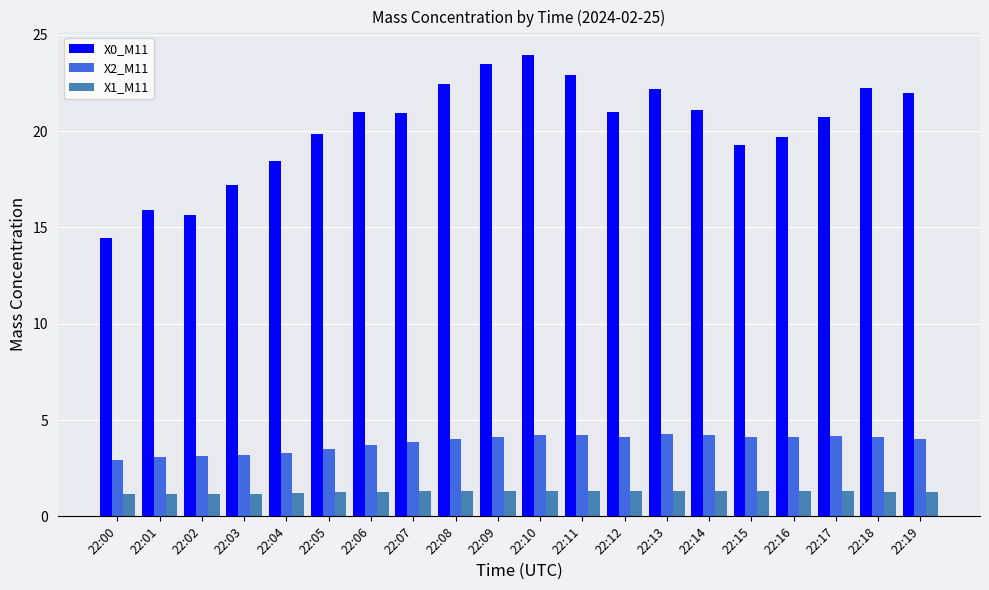

What is the total value across all series at 22:01?

20.2